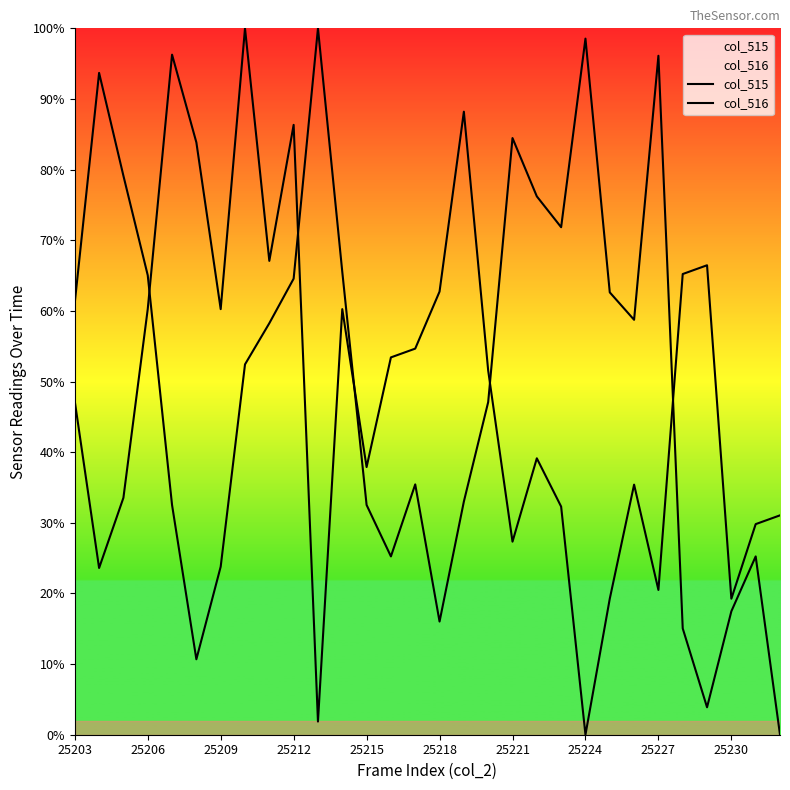

What is the average value of the col_516 series?

48.5